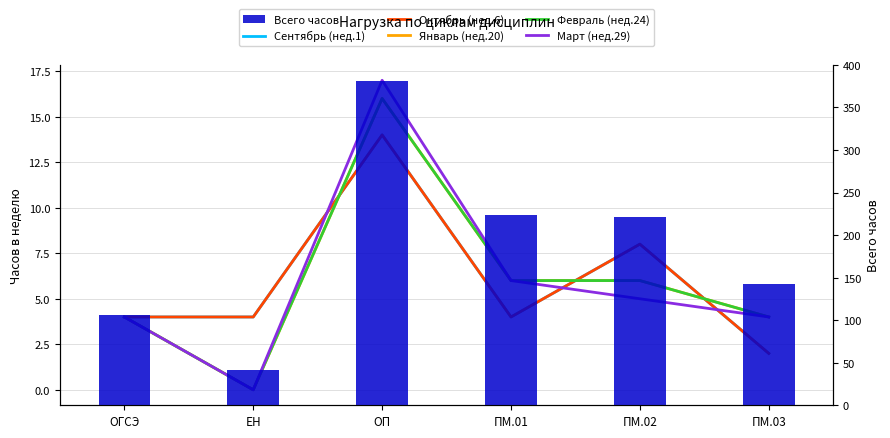

How many data points does each series have?

6